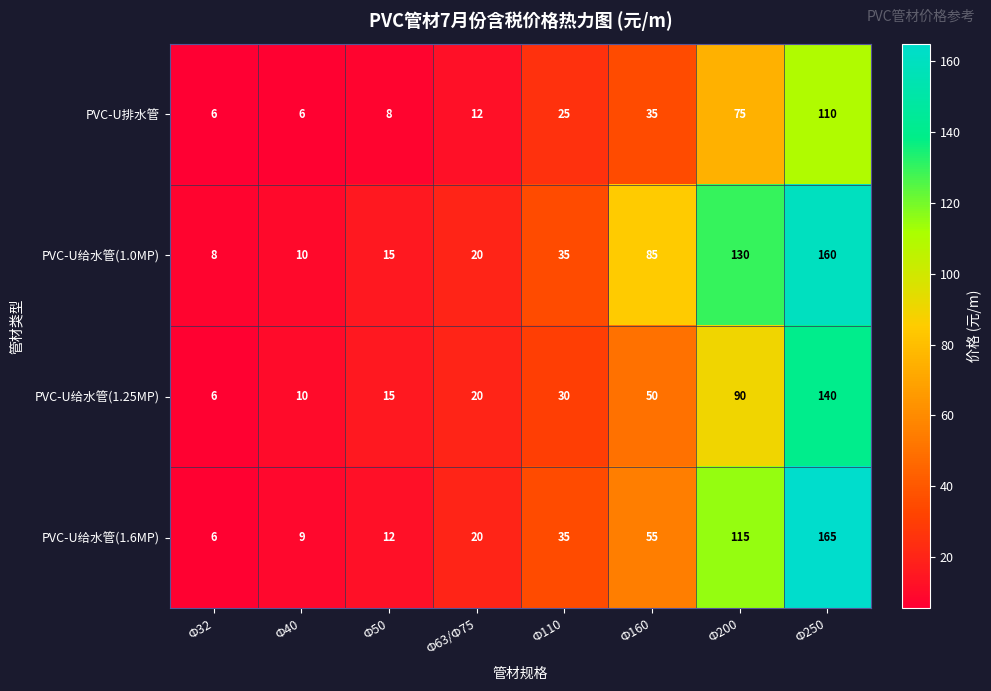

Rank the series by their average value, from lowest to highest.

PVC-U排水管, PVC-U给水管(1.25MP), PVC-U给水管(1.6MP), PVC-U给水管(1.0MP)